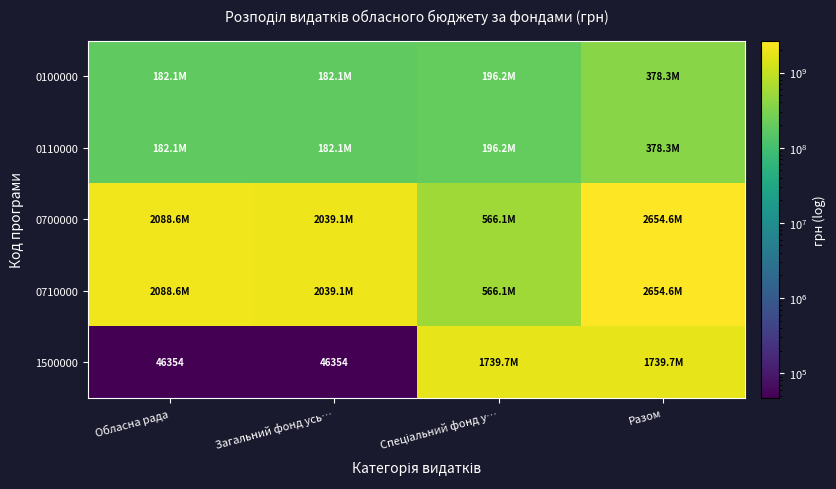

The 0700000 series shows 607694486.2 at Обласна рада. True or false?

False